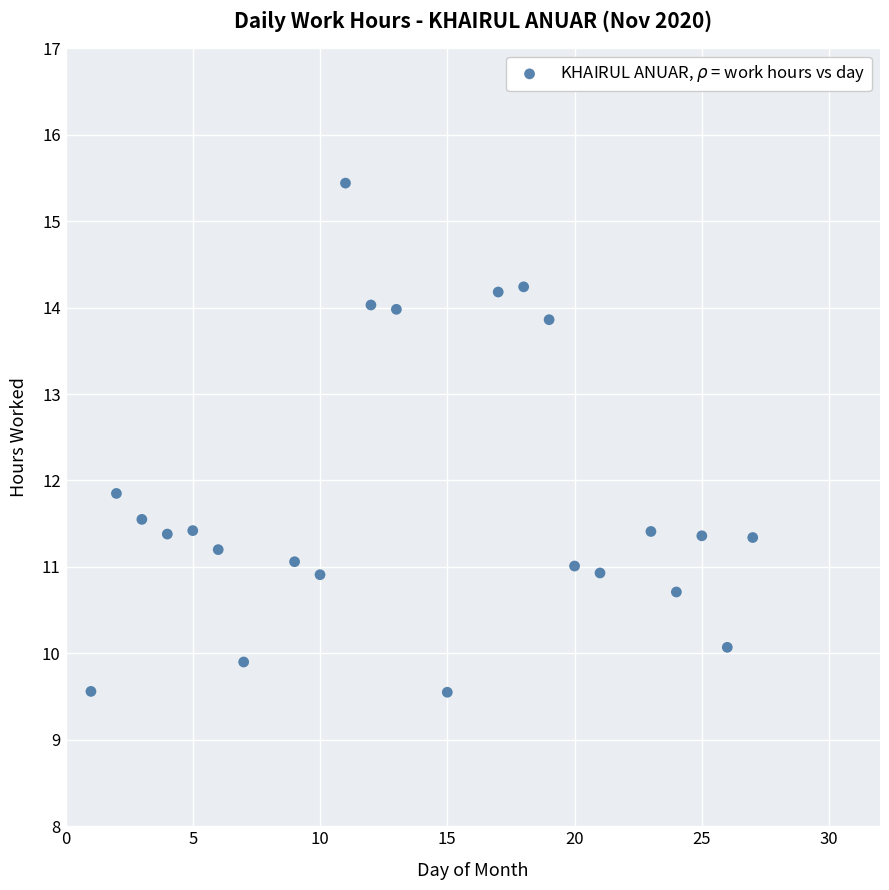

What is the range of Y values (max minus min)?

5.9